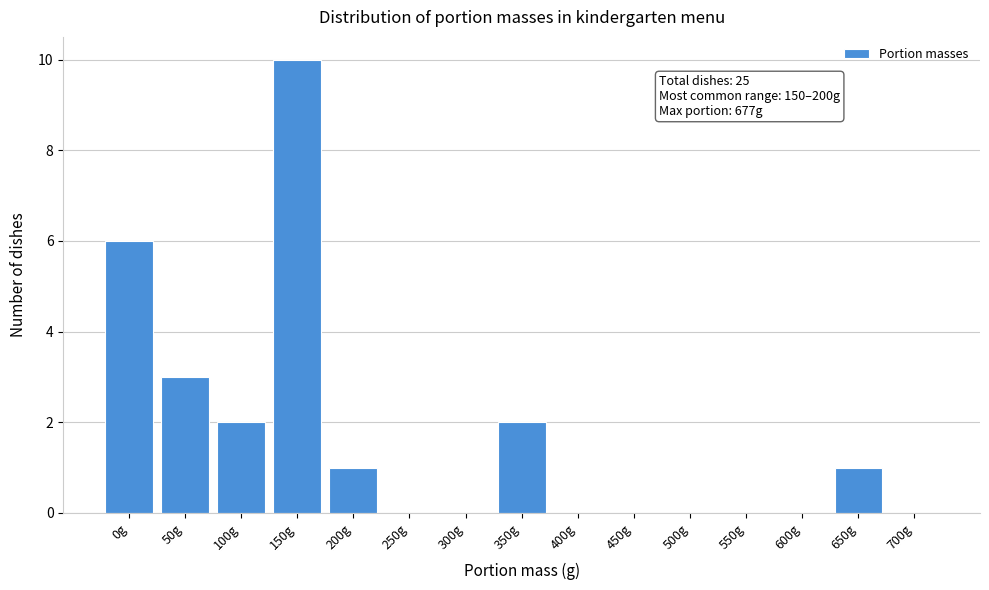

Reading right to left, what are all the values shown in this chart?

700g=0	650g=1	600g=0	550g=0	500g=0	450g=0	400g=0	350g=2	300g=0	250g=0	200g=1	150g=10	100g=2	50g=3	0g=6